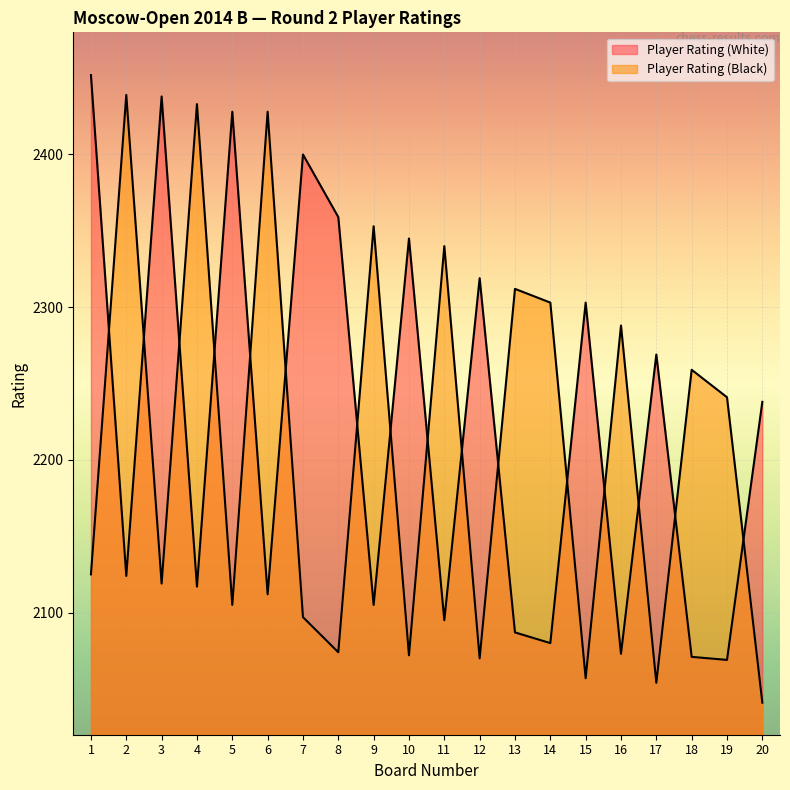

In Player Rating (Black), how many points are higher than both neighbors (excluding endpoints)?

8